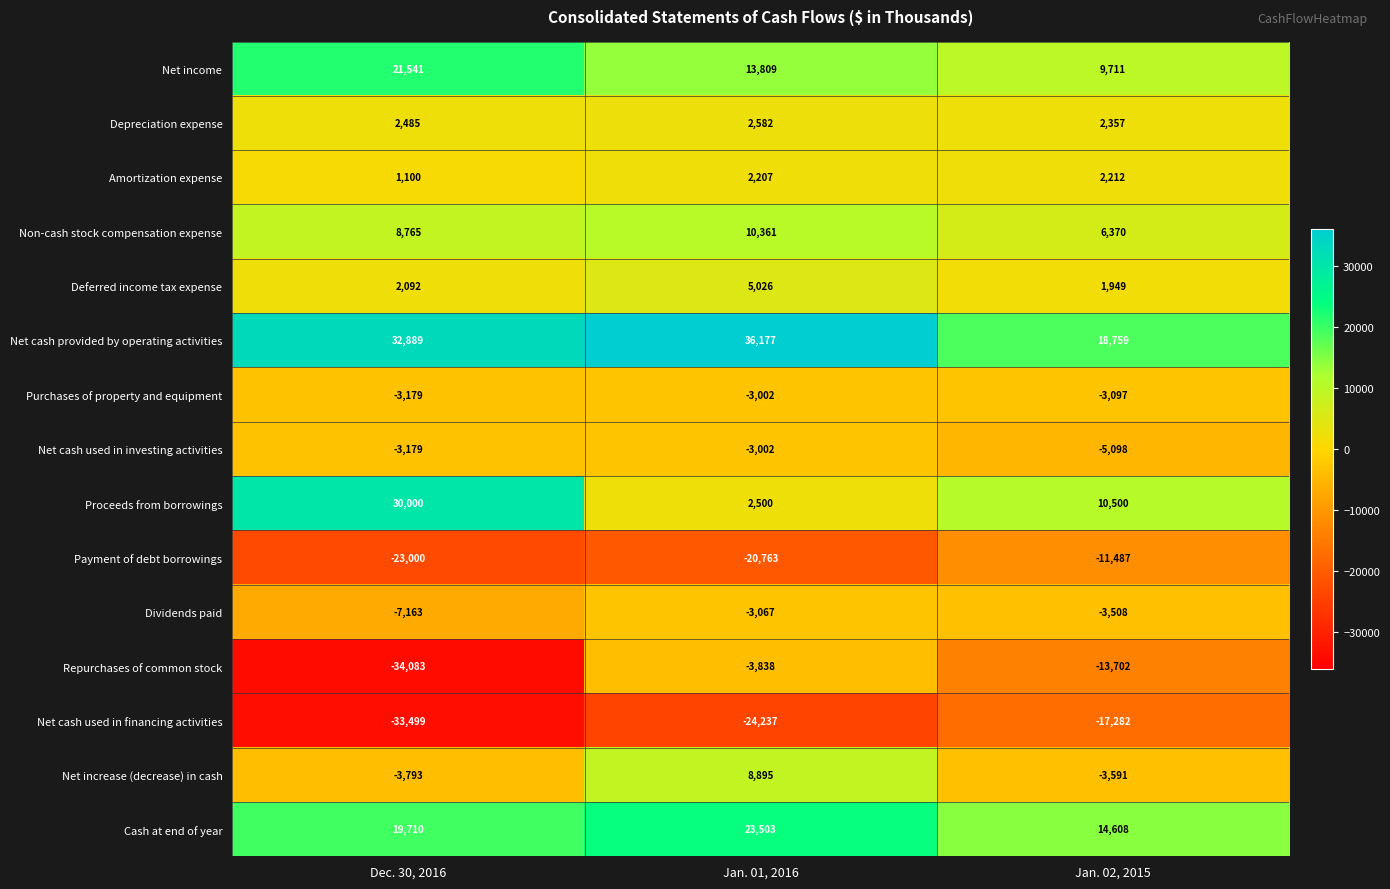

Rank the categories by Payment of debt borrowings value from highest to lowest.

Jan. 02, 2015, Jan. 01, 2016, Dec. 30, 2016